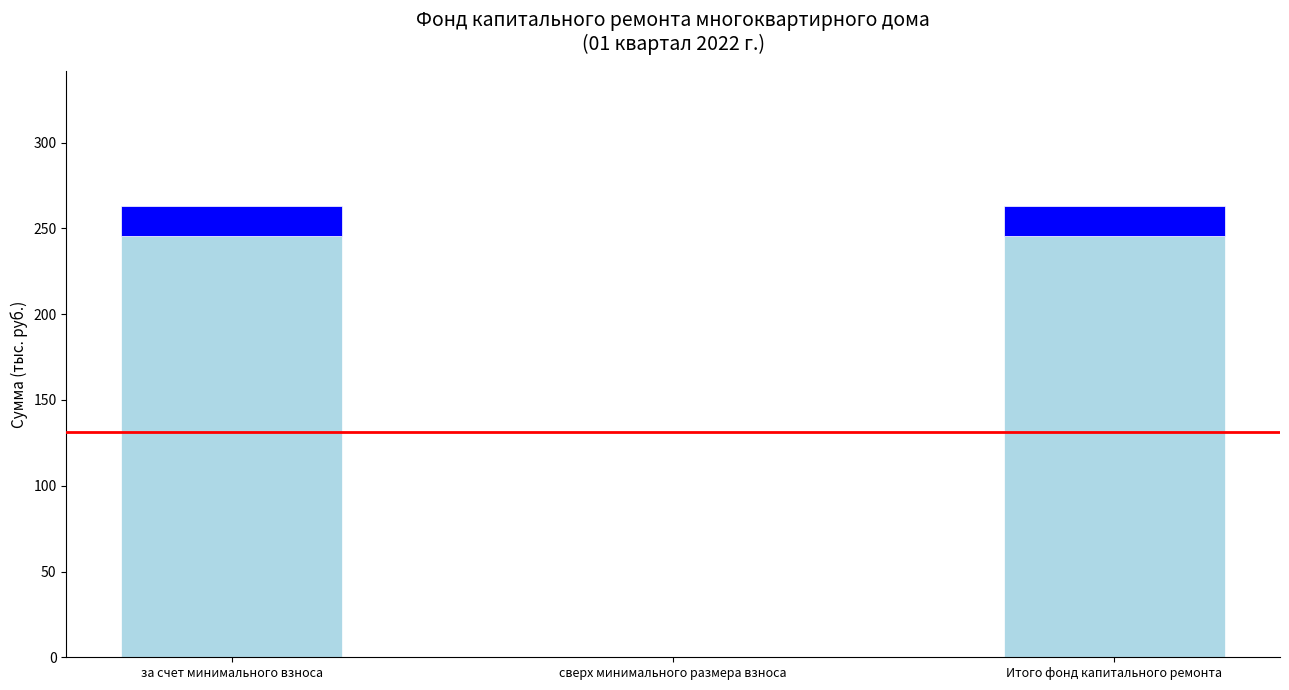

Does the chart contain stacked bars?

Yes